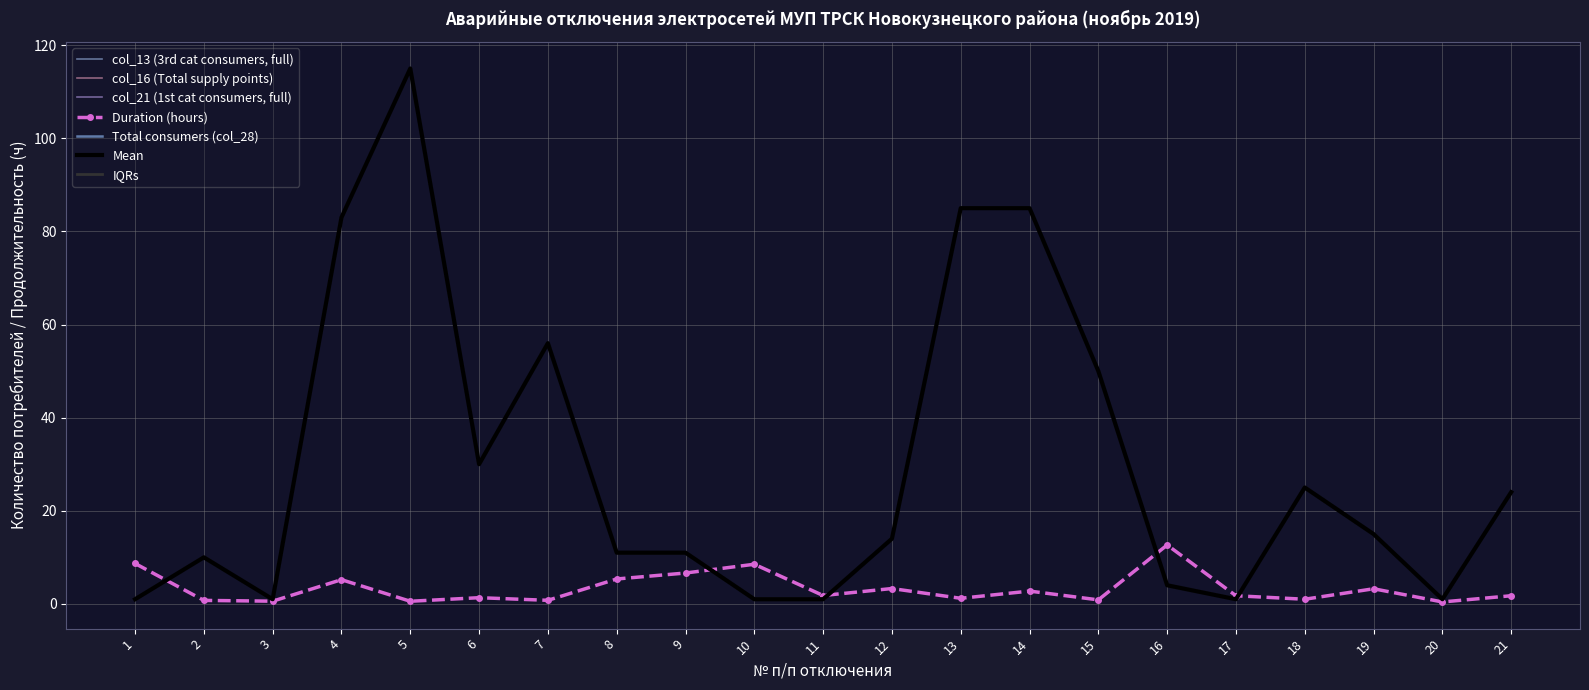

True or false: col_16 (Total supply points) and Duration (hours) intersect in this chart.

True